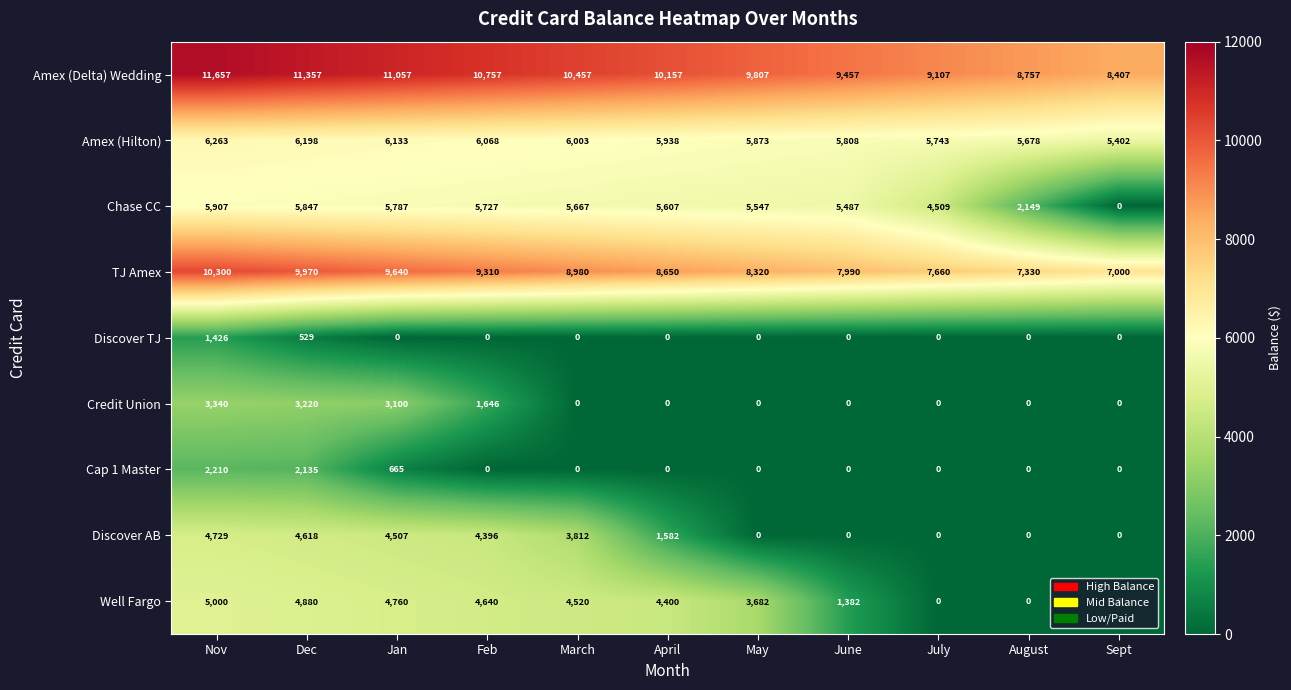

Count the TJ Amex values in the range 7660 to 9640.

7